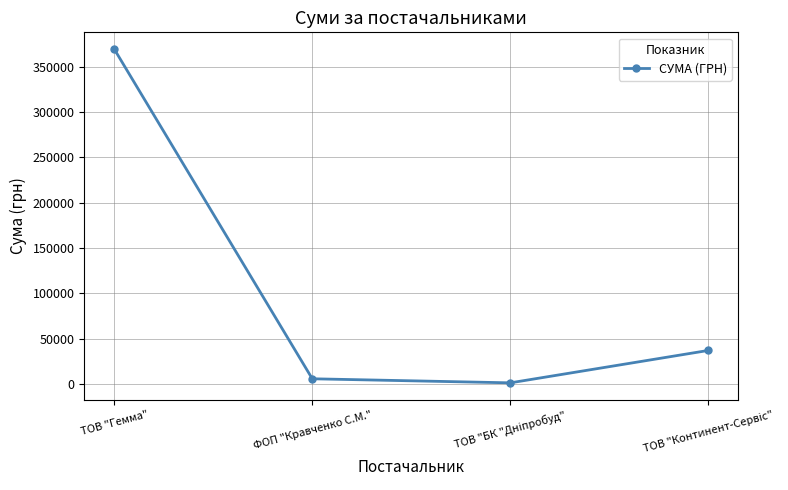

What value does the data have at ТОВ "Гемма"?

369519.6